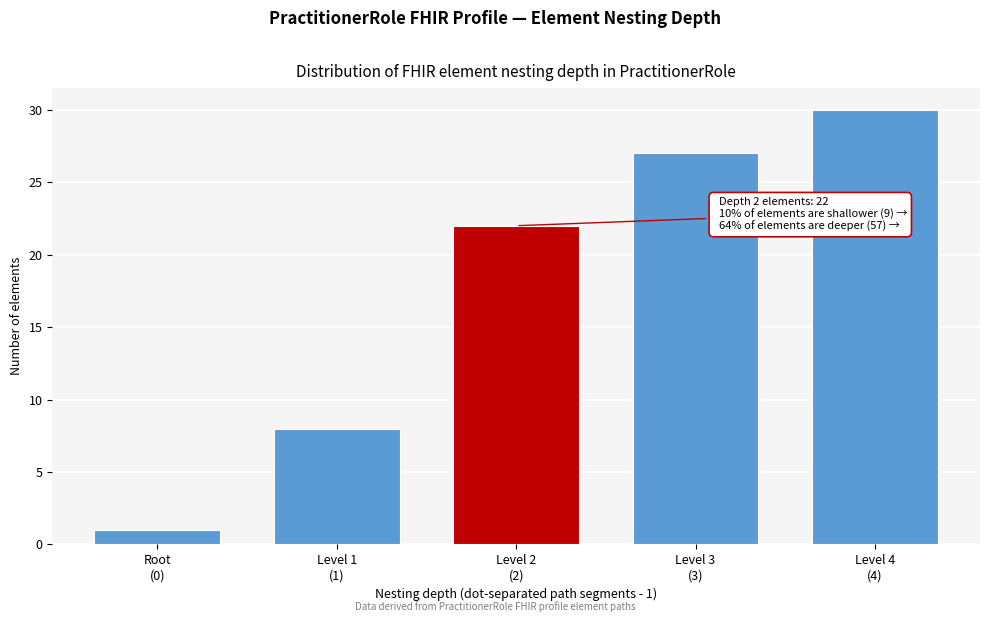

Reading right to left, what are all the values shown in this chart?

30	27	22	8	1